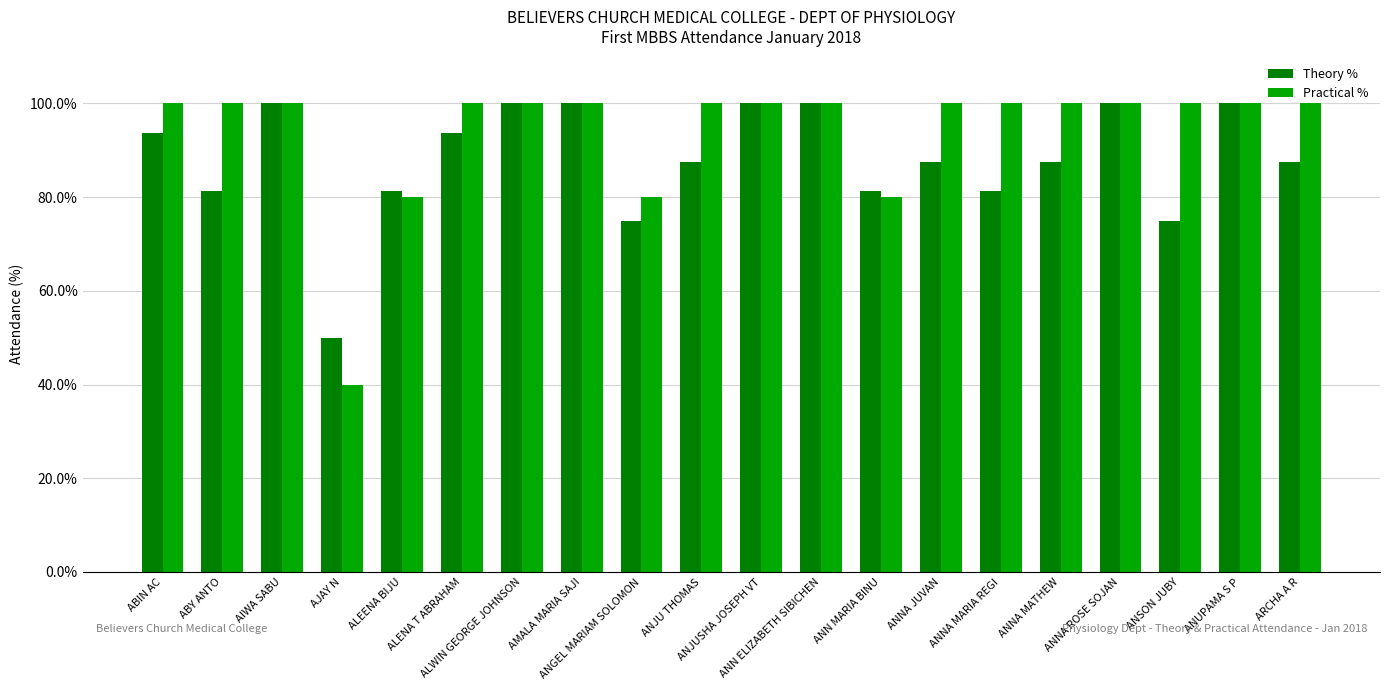

Which series has the widest spread of values?

Practical %